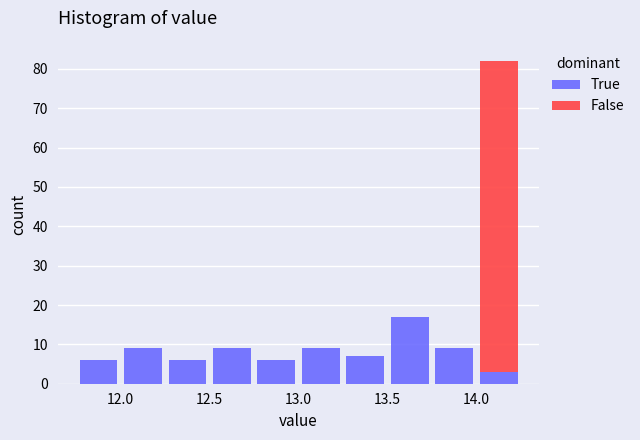

Reading left to right, list every stacked bar in this chart as the range it spans on the x-axis followed by its total height. The values are not printed on the chart, so give them approximately, as read against the axis.

11.75 to 12.00: 6
12.00 to 12.25: 9
12.25 to 12.50: 6
12.50 to 12.75: 9
12.75 to 13.00: 6
13.00 to 13.25: 9
13.25 to 13.50: 7
13.50 to 13.75: 17
13.75 to 14.00: 9
14.00 to 14.25: 82